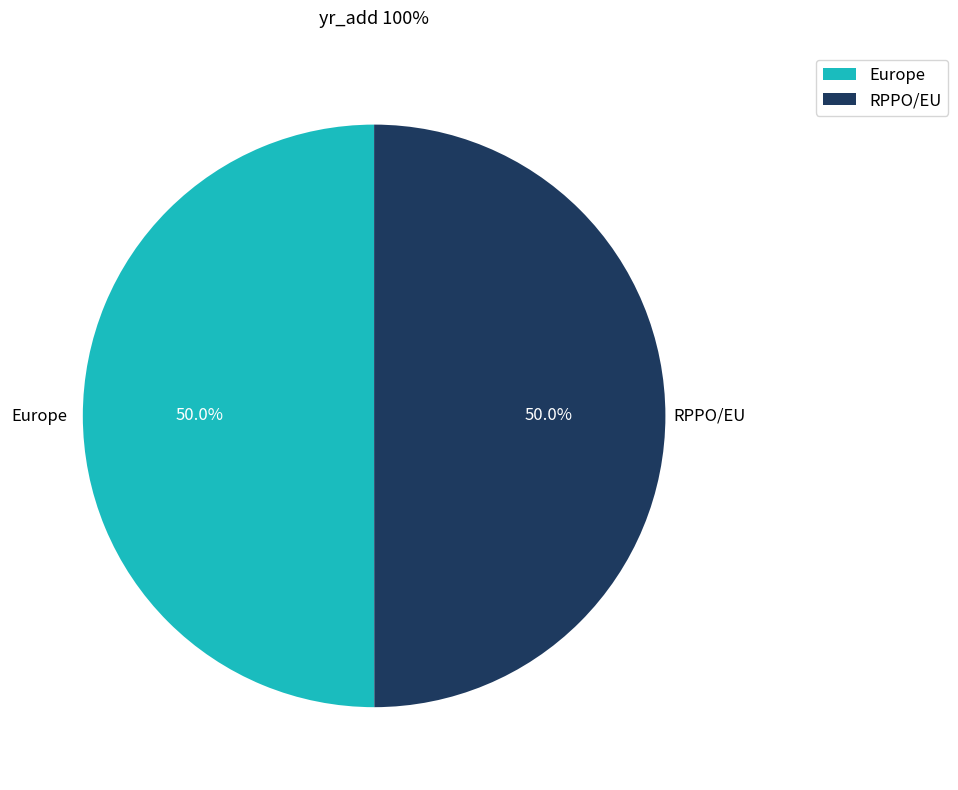

How many segments does this pie chart have?

2